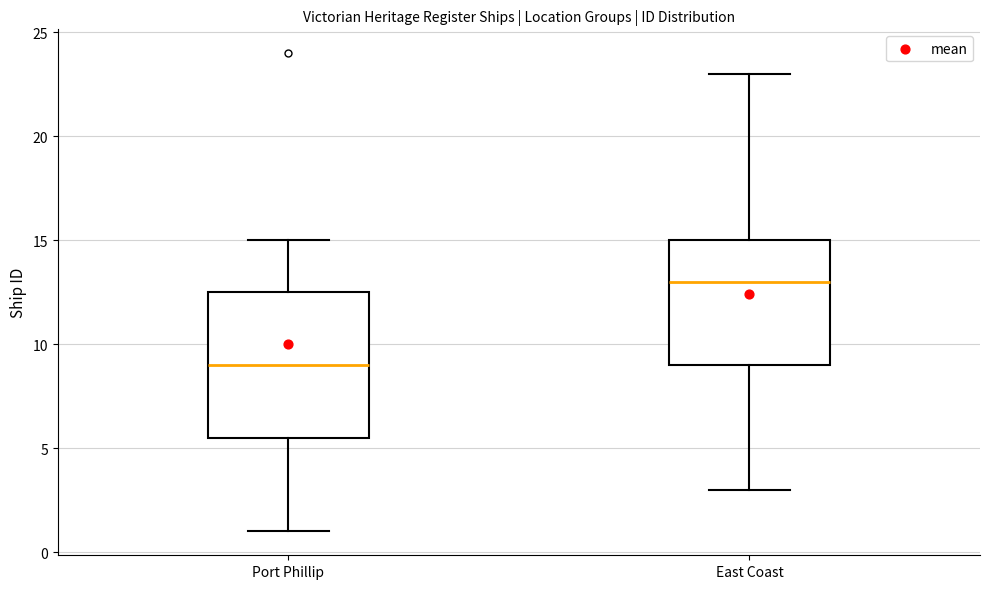

Reading left to right, transcribe this box plot: for each box, give where its median line is, the range the box spans, and where its two whiskers end, as read against the y-axis. The values are not printed on the chart, so give them approximately, as read against the axis.

Port Phillip: median 9.0, box 5.5 to 12.5, whiskers 1.0 to 15.0
East Coast: median 13.0, box 9.0 to 15.0, whiskers 3.0 to 23.0